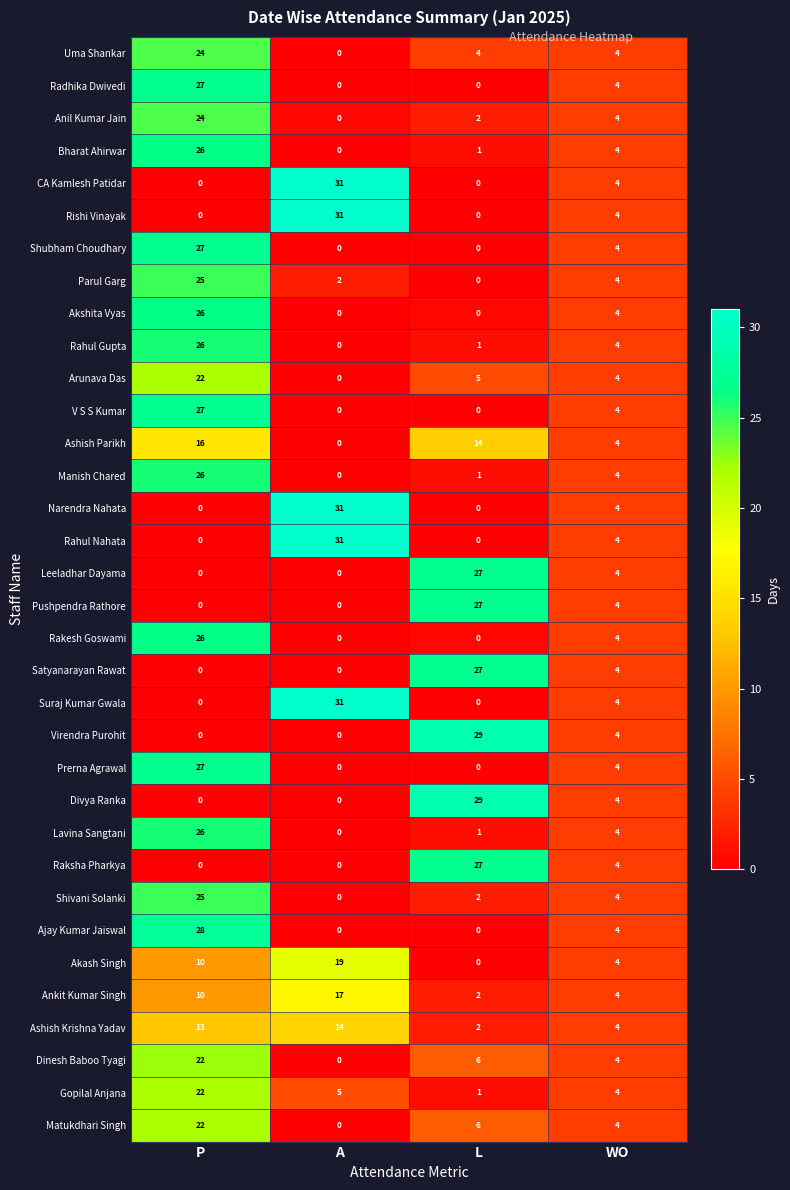

How many data points in Prerna Agrawal are less than 4?

2